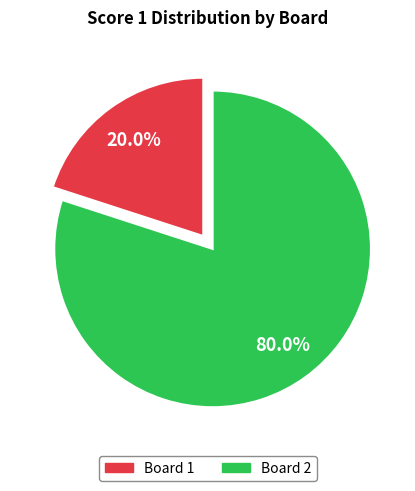

Combined, what portion of the pie is Board 1 and Board 2?

100.0%